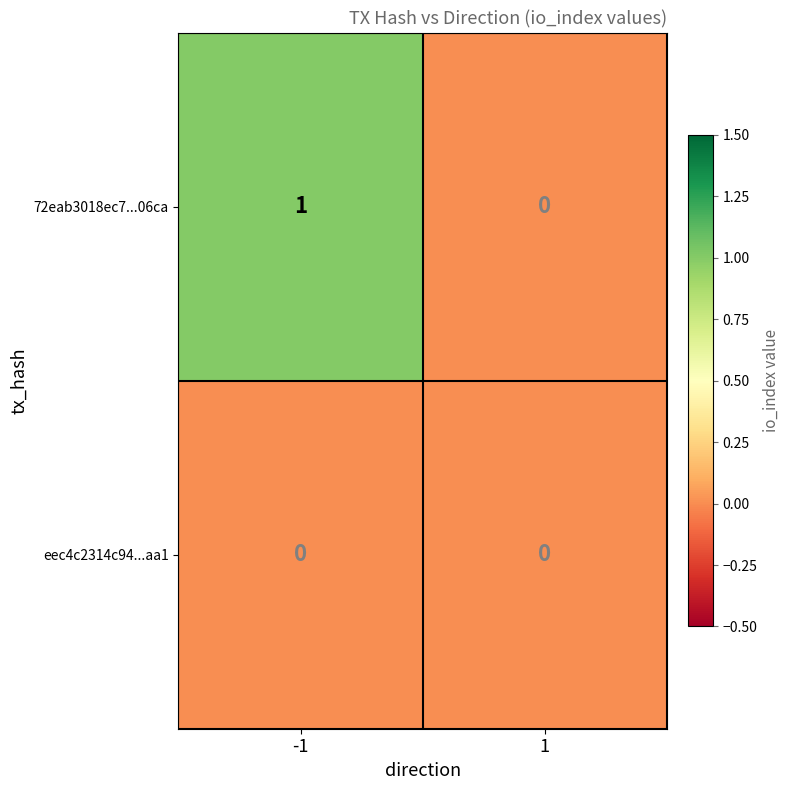

Which series has the widest spread of values?

72eab3018ec7...06ca